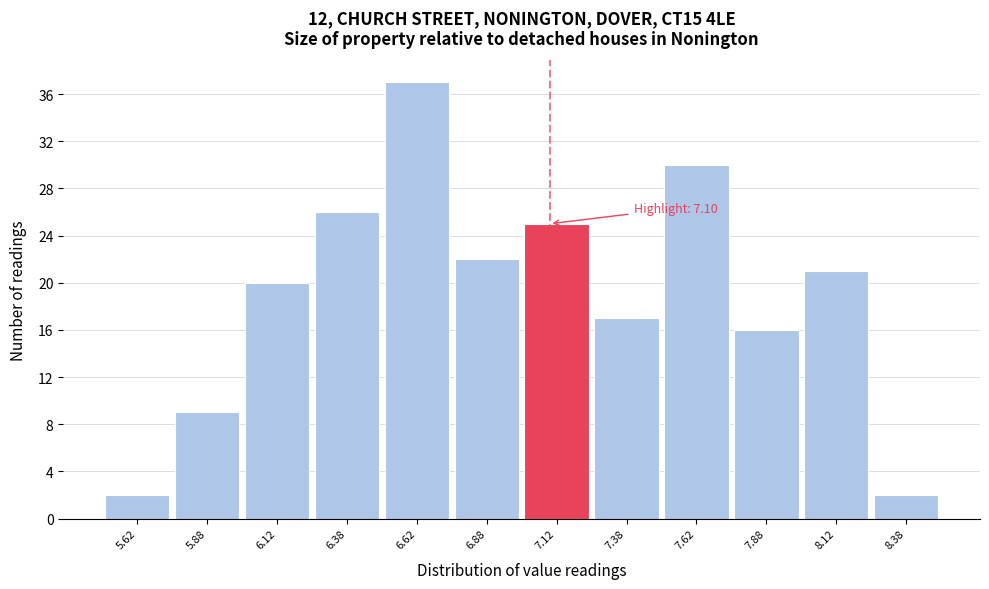

Which range on the x-axis has the tallest bar?

6.50 to 6.75